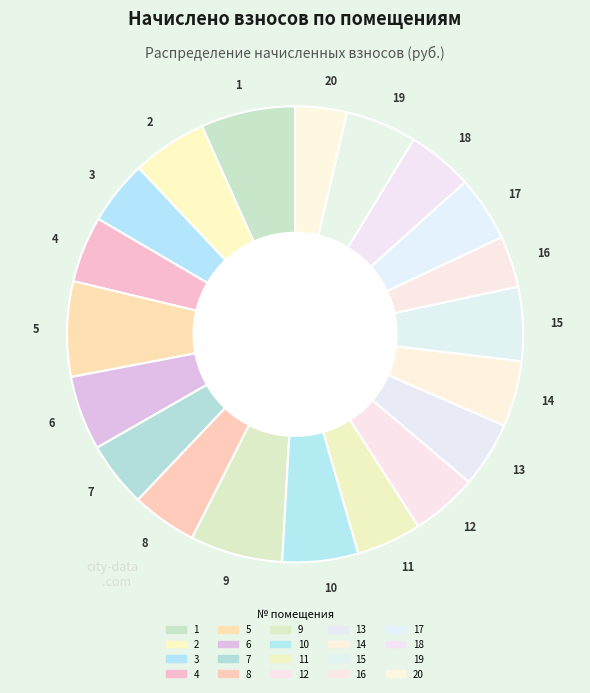

How many slices are in this pie chart?

20